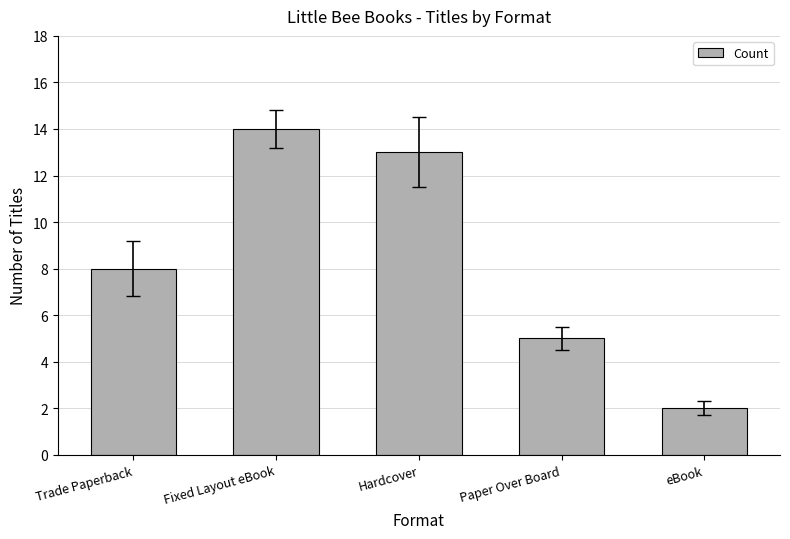

Reading right to left, list all the values displayed in this chart.

eBook=2	Paper Over Board=5	Hardcover=13	Fixed Layout eBook=14	Trade Paperback=8